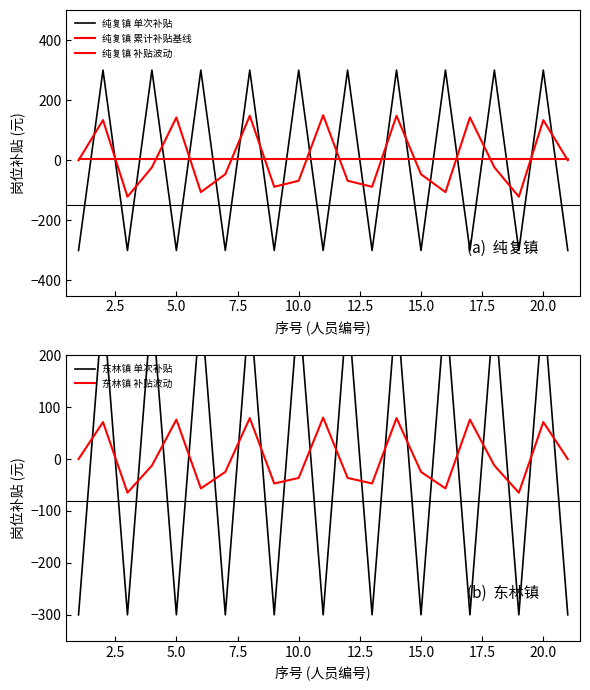

What is the label of the 17th point from the left?

16